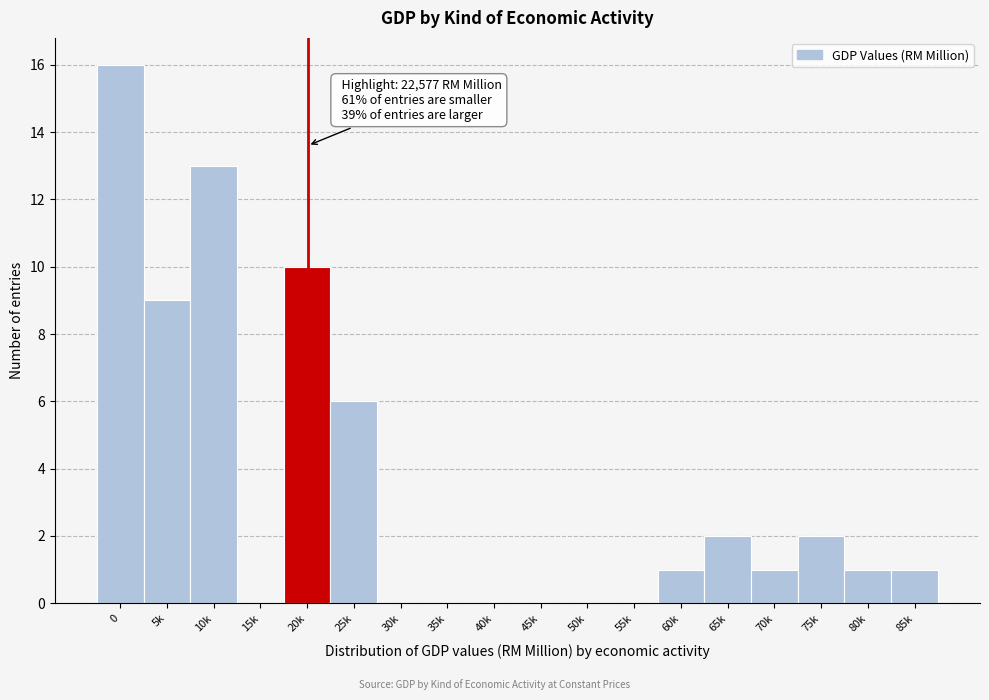

Reading right to left, what are all the values shown in this chart?

85k=1	80k=1	75k=2	70k=1	65k=2	60k=1	55k=0	50k=0	45k=0	40k=0	35k=0	30k=0	25k=6	20k=10	15k=0	10k=13	5k=9	0=16